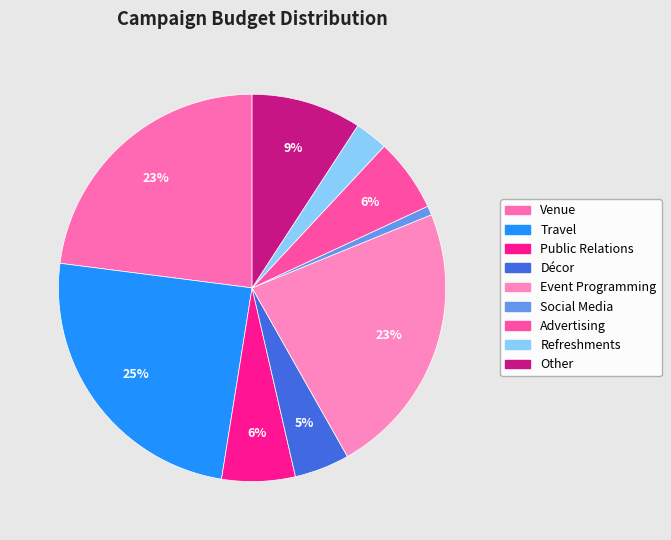

Count the number of slices in the pie.

9